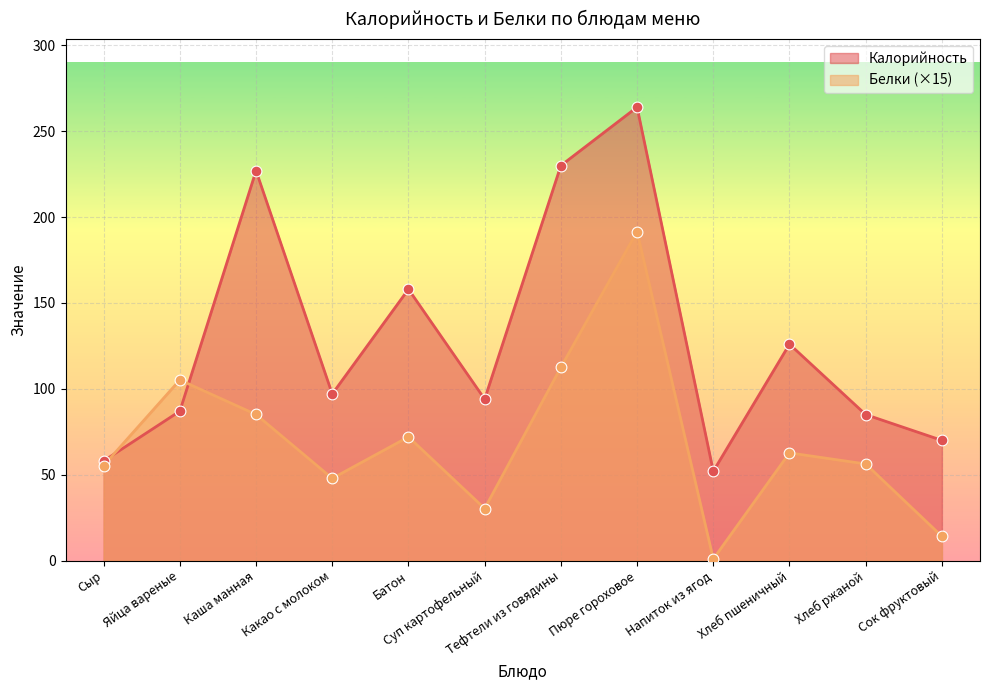

Which series has the largest total across all categories?

Калорийность